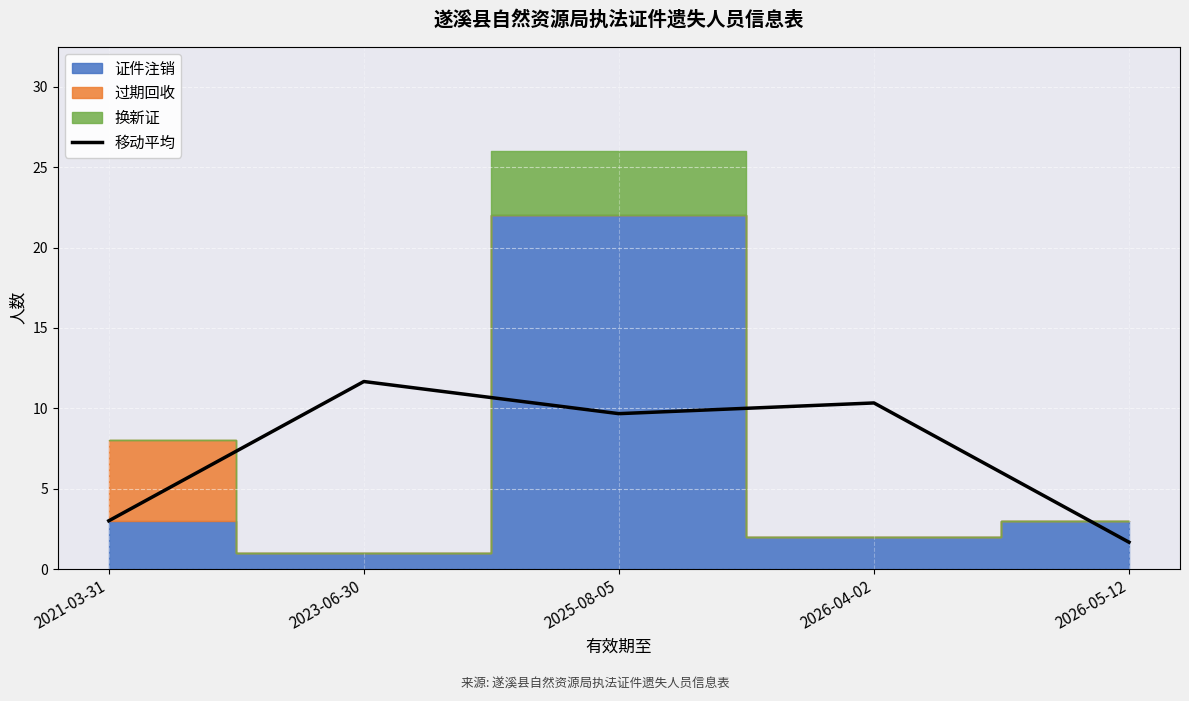

What is the change in value from 2025-08-05 to 2026-04-02?

+0.7